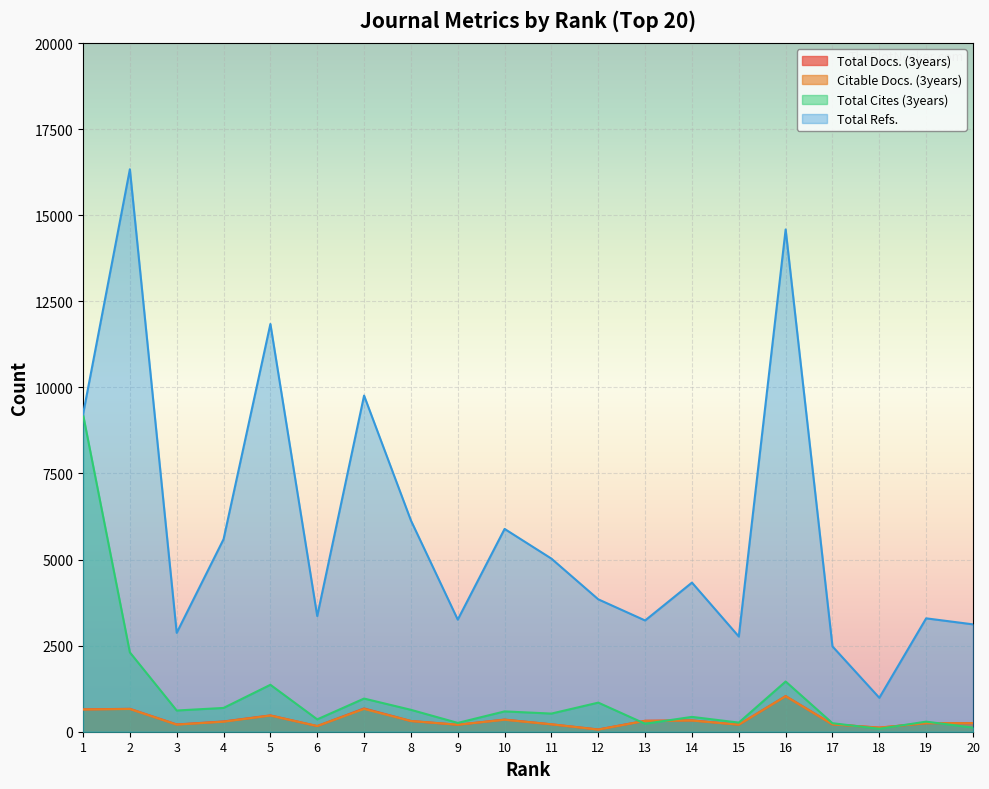

How many lines are shown in the chart?

4